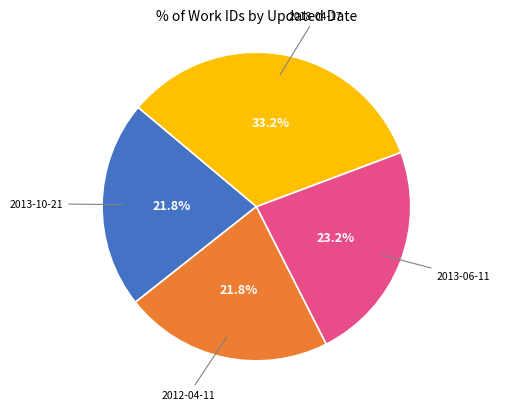

Is there a majority slice in this chart?

No